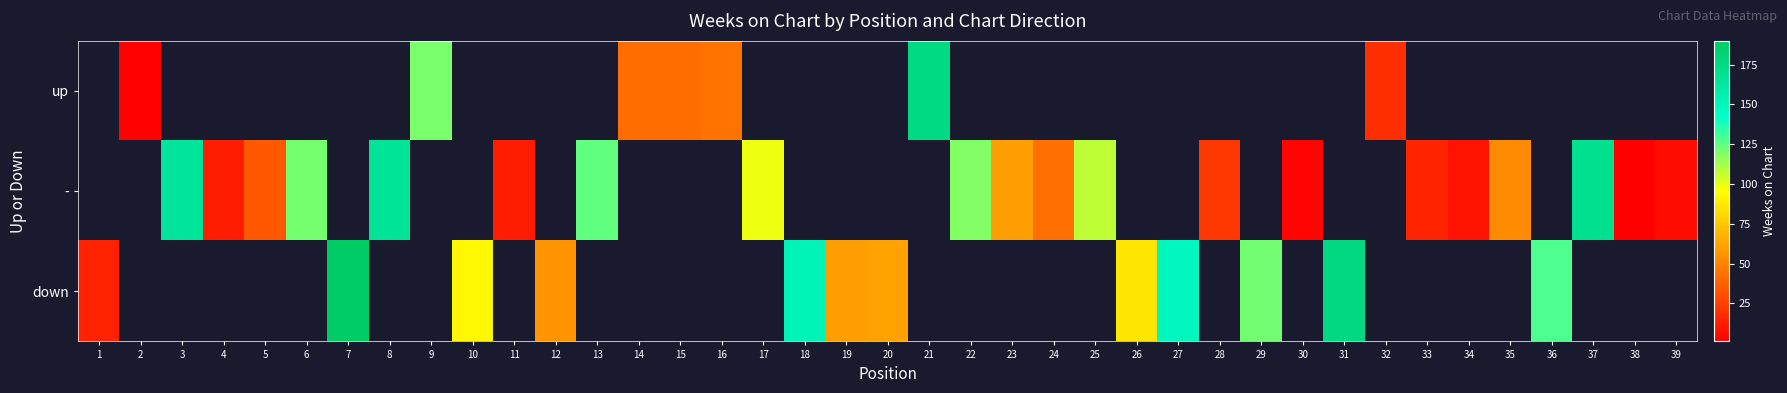

At which label does down reach its minimum?

1